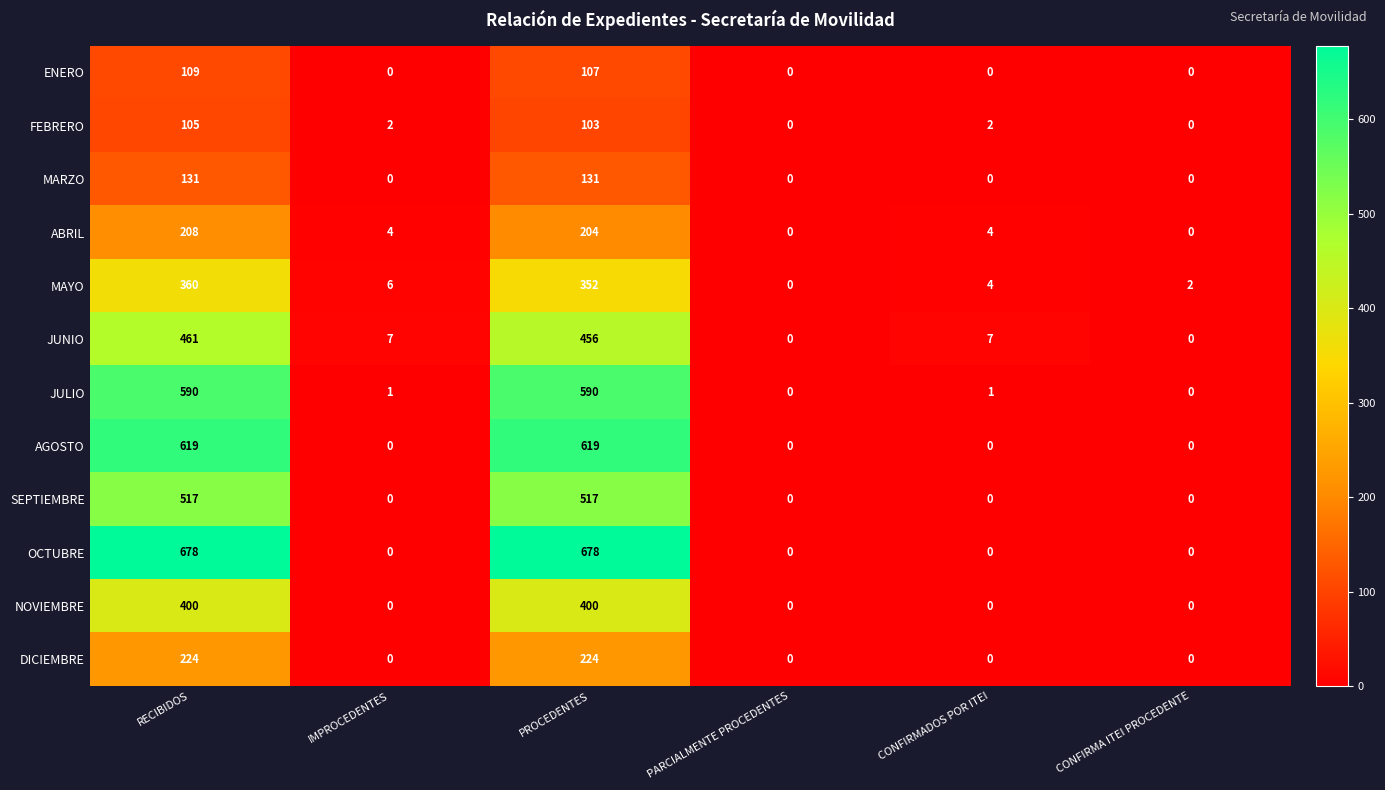

What is the maximum value for JUNIO?

461